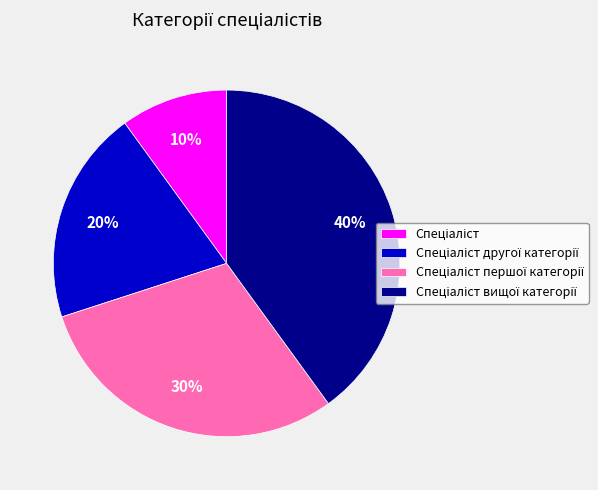

To the nearest percent, what is the average slice percentage?

25%